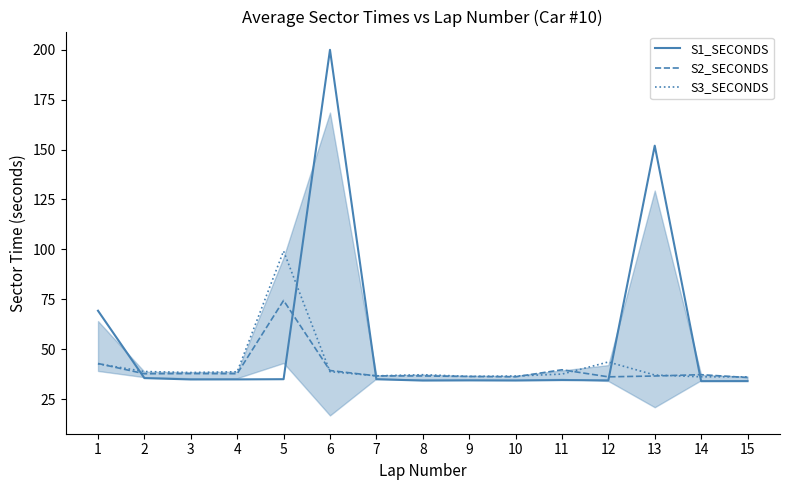

True or false: S3_SECONDS and S1_SECONDS cross at least once.

True